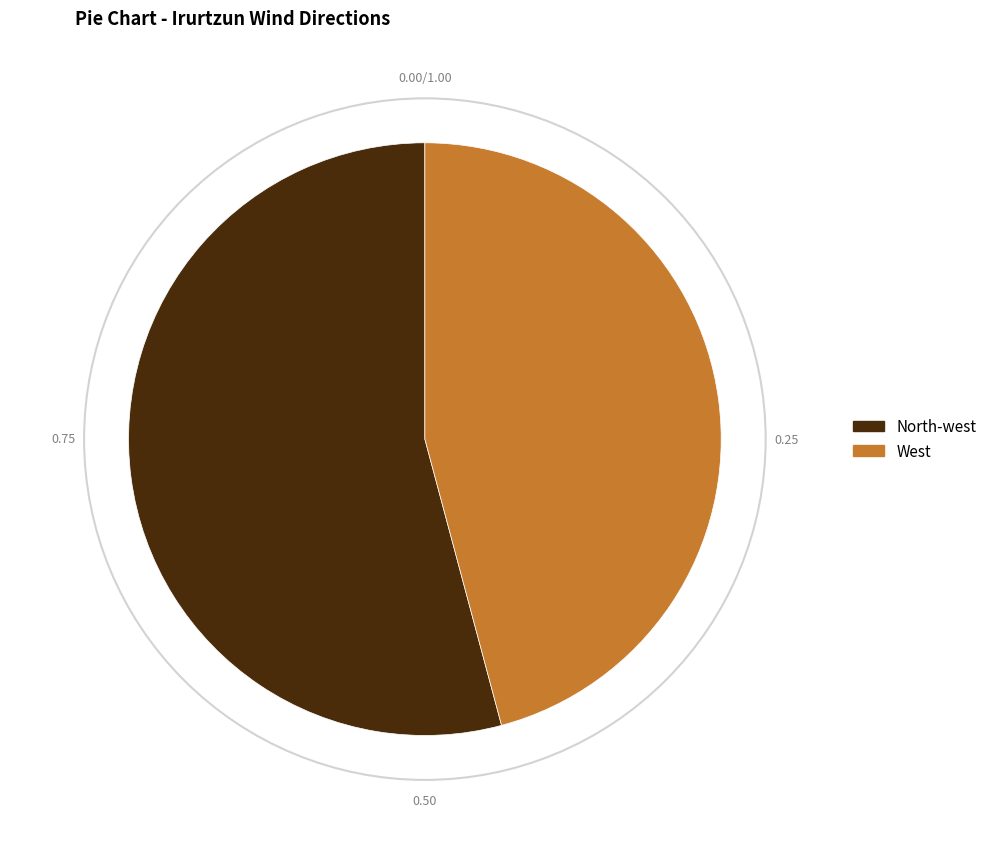

Which category has the smallest portion of the pie?

West